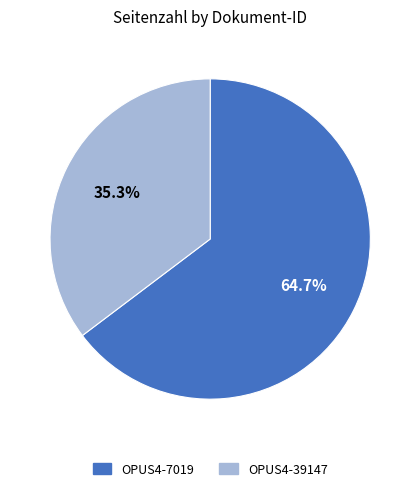

True or false: OPUS4-39147 accounts for 35% of the total.

True